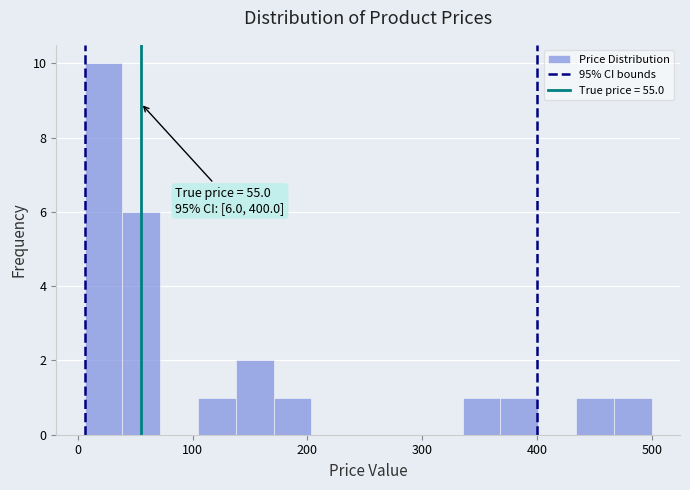

Read against the x-axis, roughly where is the centre of the tallest bar?

20